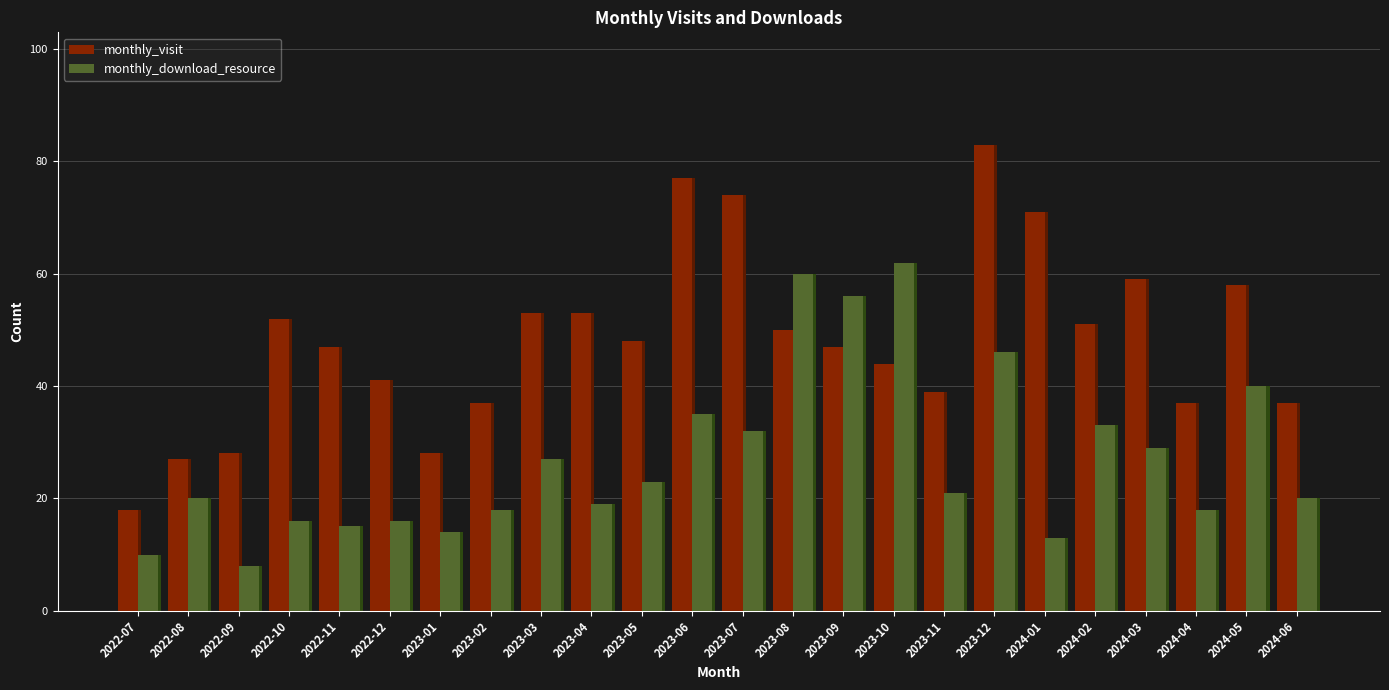

Which has a higher value, 2024-04 or 2023-08?

2023-08